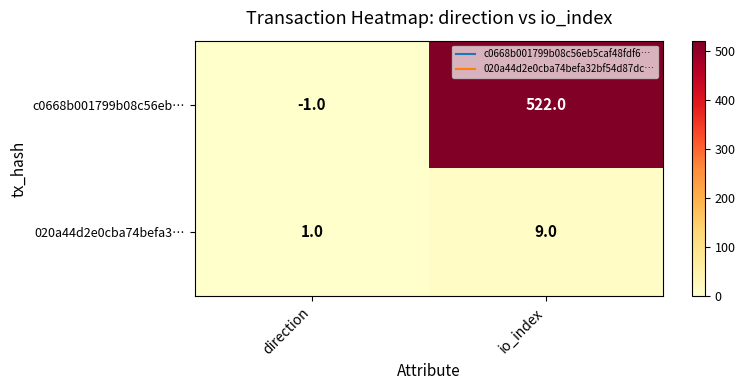

Reading right to left, transcribe all the data shown in this chart.

c0668b001799b08c56eb…: io_index=522	direction=-1
020a44d2e0cba74befa3…: io_index=9	direction=1